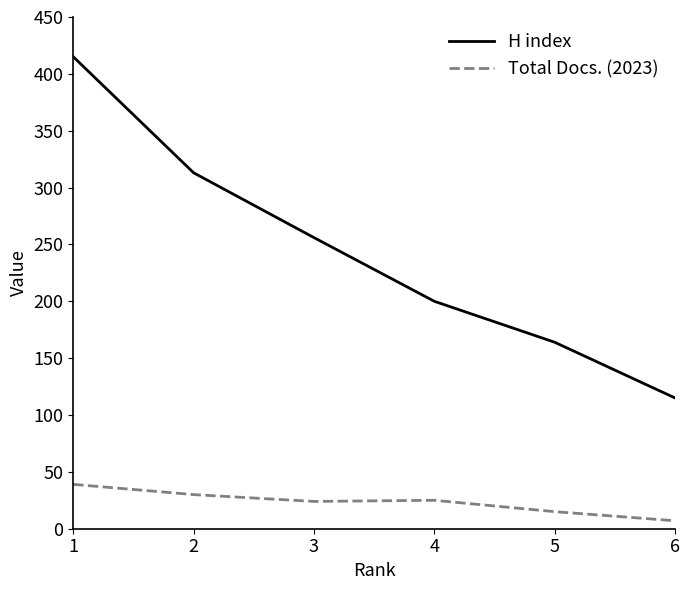

Which series has the widest spread of values?

H index